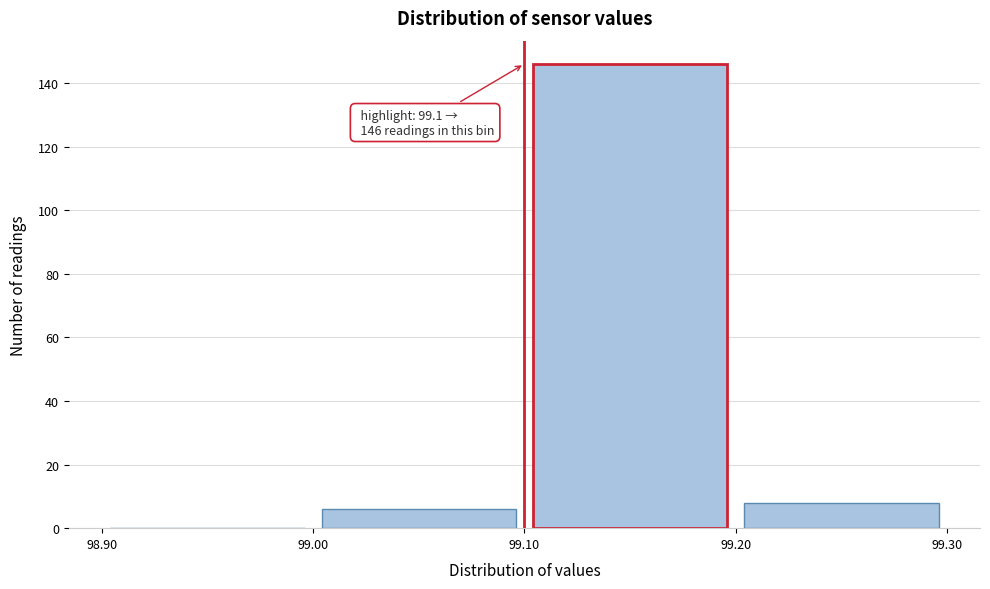

Over which range of the x-axis is the bar tallest?

99.10 to 99.20